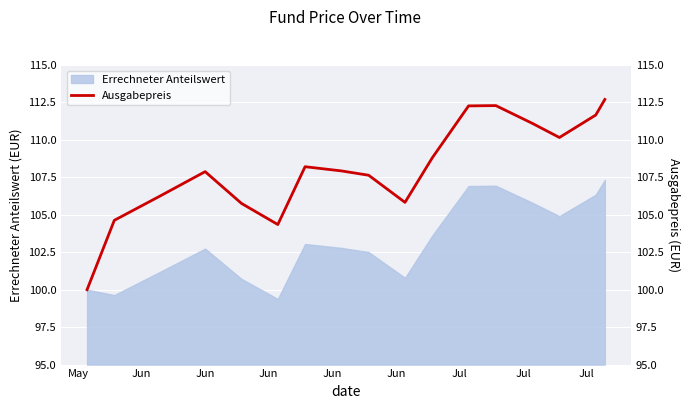

What is the difference between the maximum and minimum values?

12.7